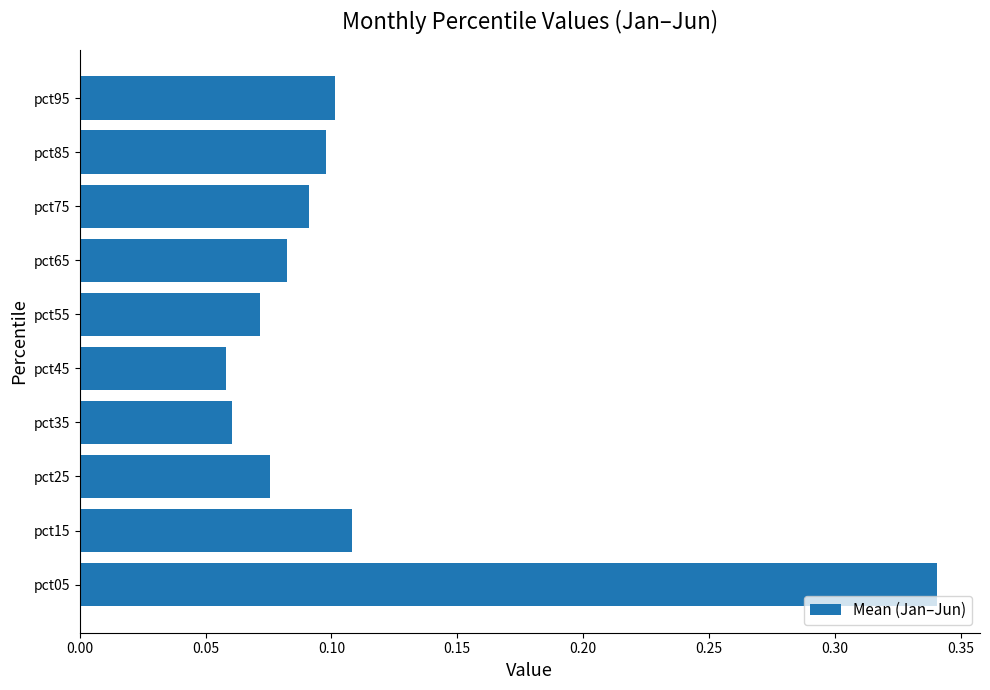

Is it true that the value at pct65 is 0.1?

True